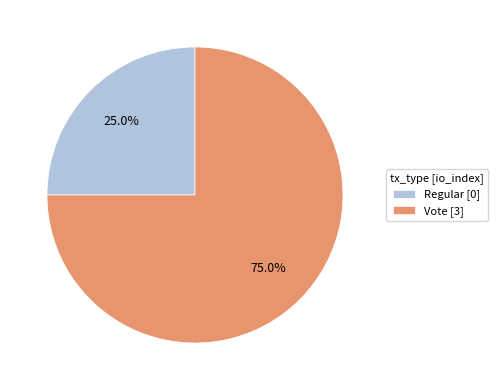

What is the smallest slice in the pie chart?

Regular [0]